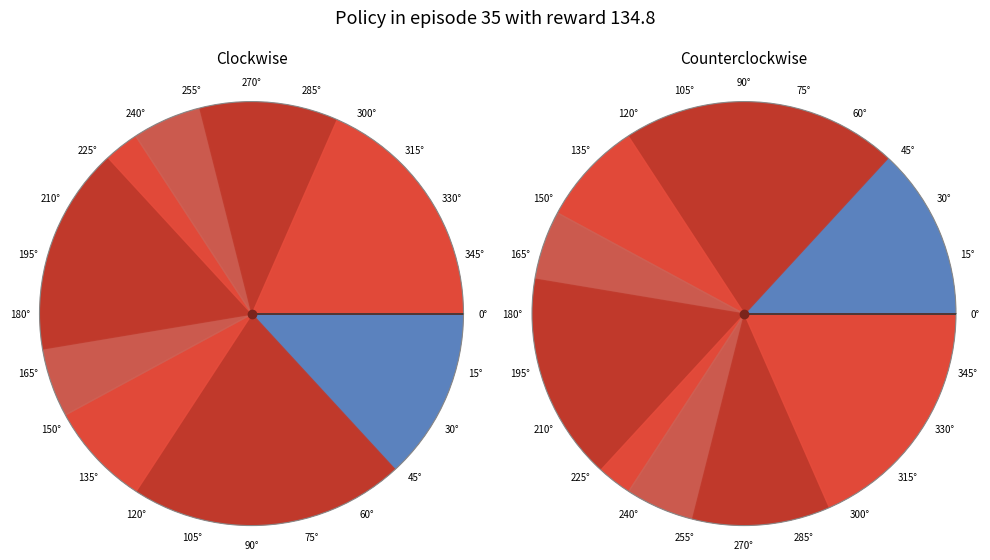

To the nearest percent, what percentage of the pie is 6?

5%